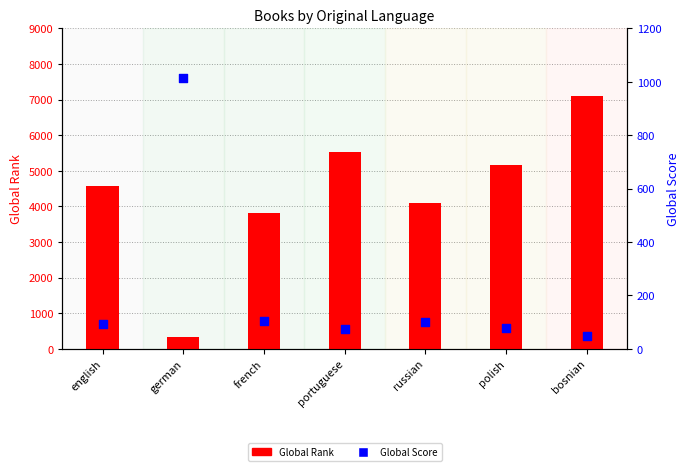

Is the value of Global Score at portuguese greater than the value of Global Rank at russian?

No